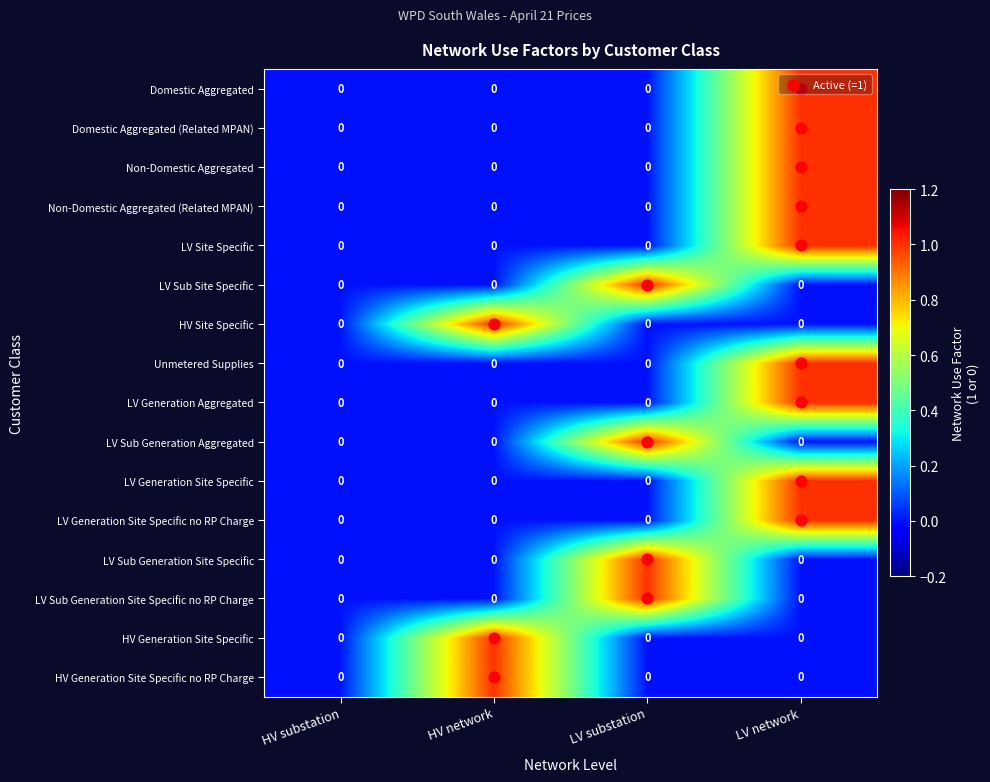

What is the total value across all series at HV network?

3